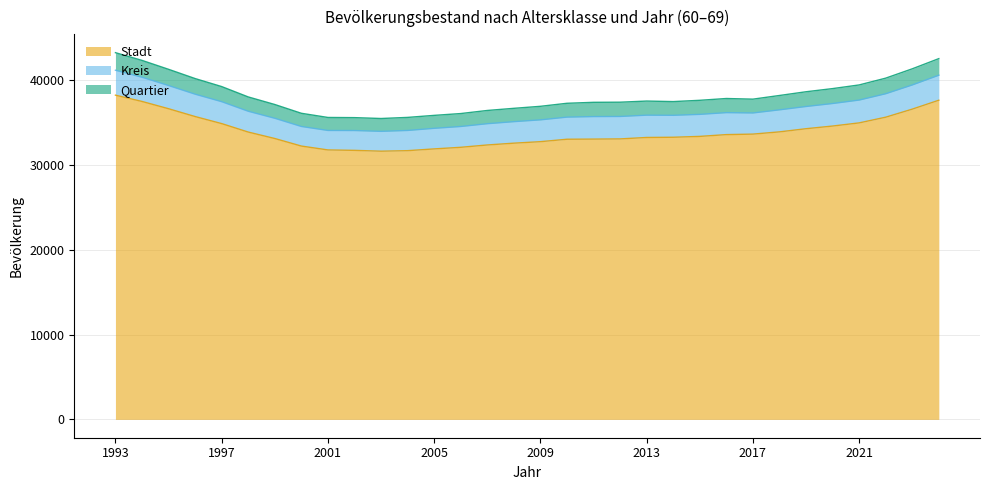

Which category has the highest value in the Stadt series?

1993